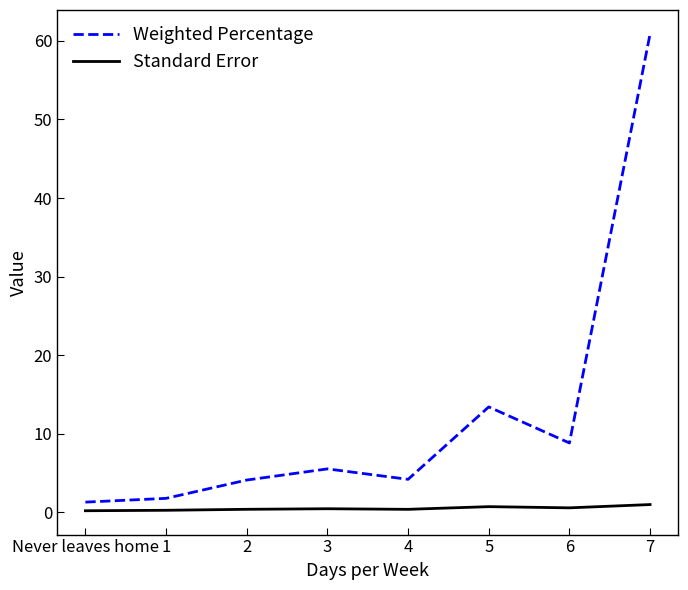

What is the difference between the maximum and second lowest values in the Weighted Percentage series?

59.1